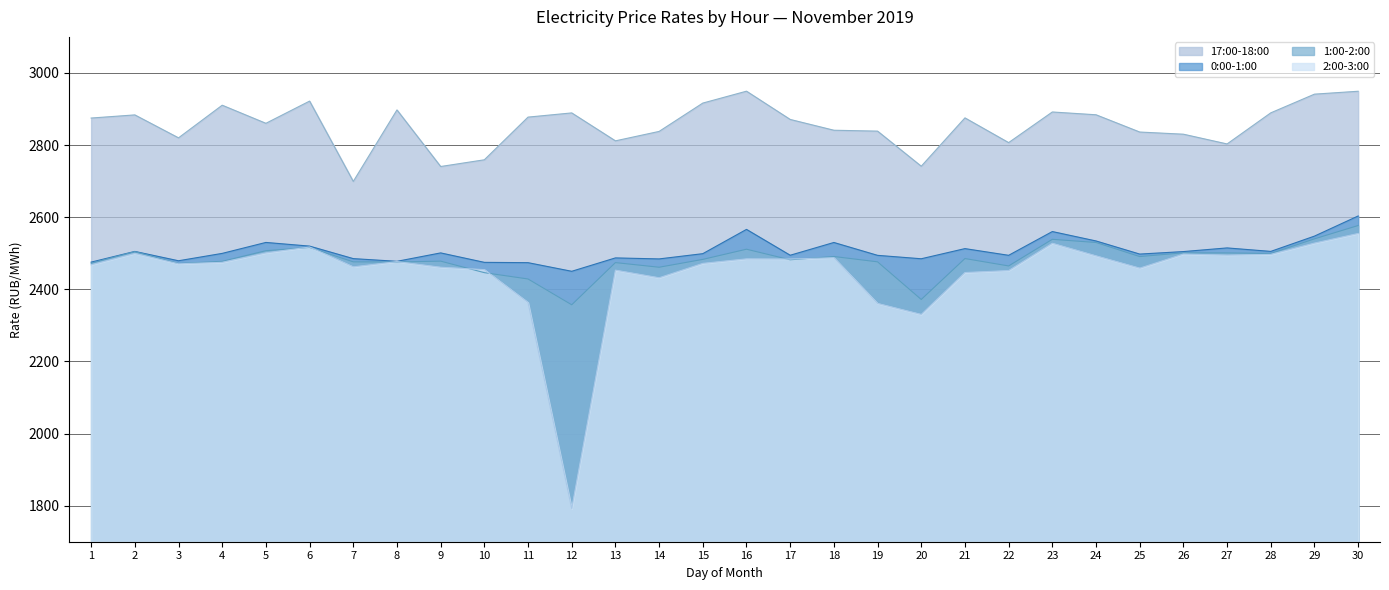

What is the spread (max minus min) of values at 13?

358.6